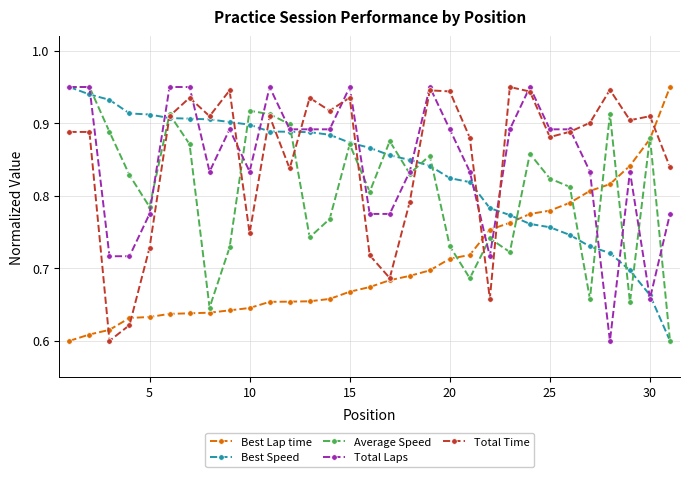

How many times do Best Speed and Best Lap time cross each other?

1